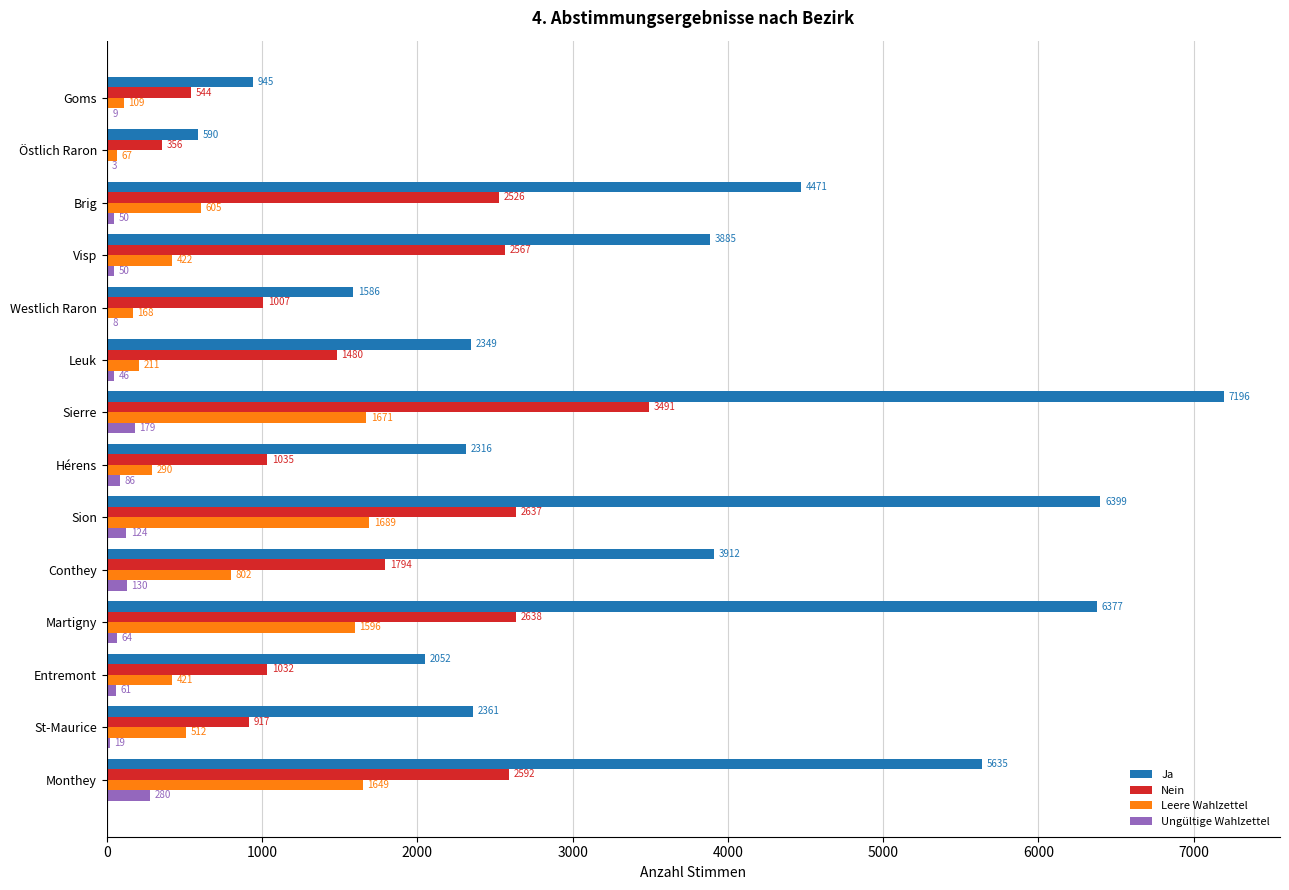

What are all the series names shown in the legend?

Ja, Nein, Leere Wahlzettel, Ungültige Wahlzettel